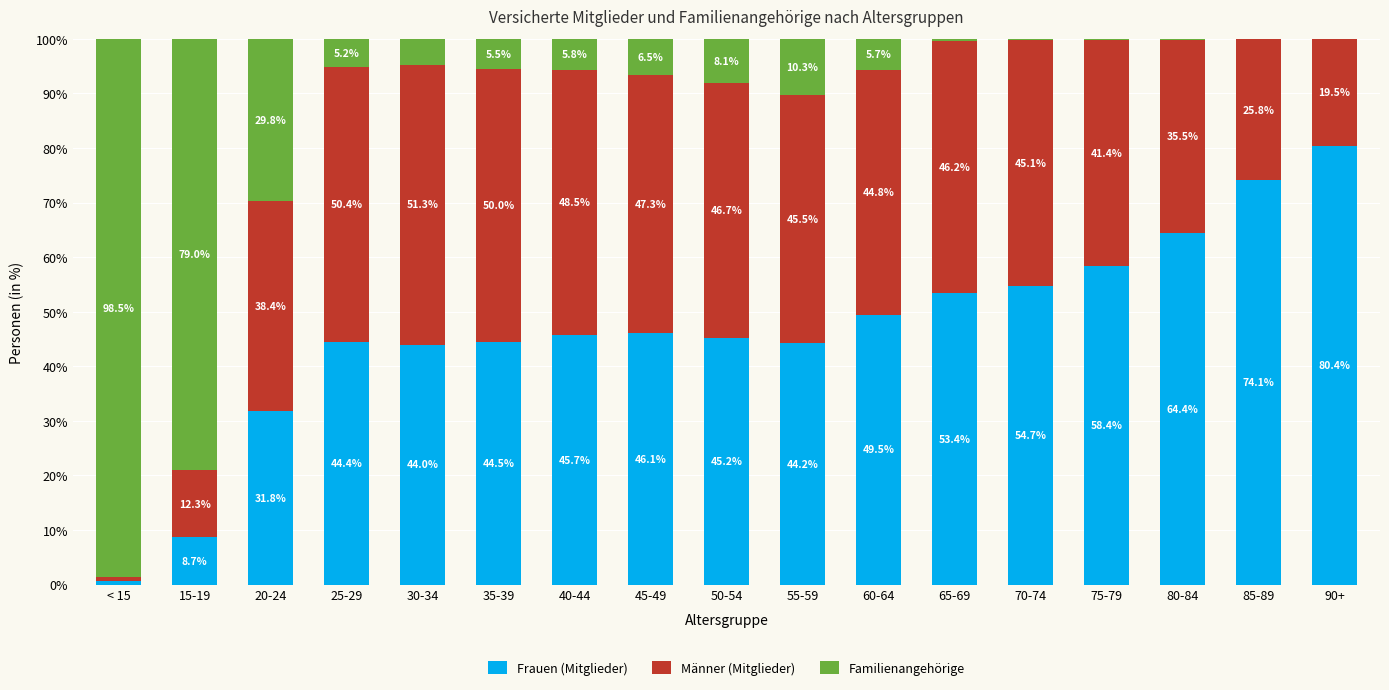

What is the sum of the Frauen (Mitglieder) values at 60-64 and 45-49?

95.6